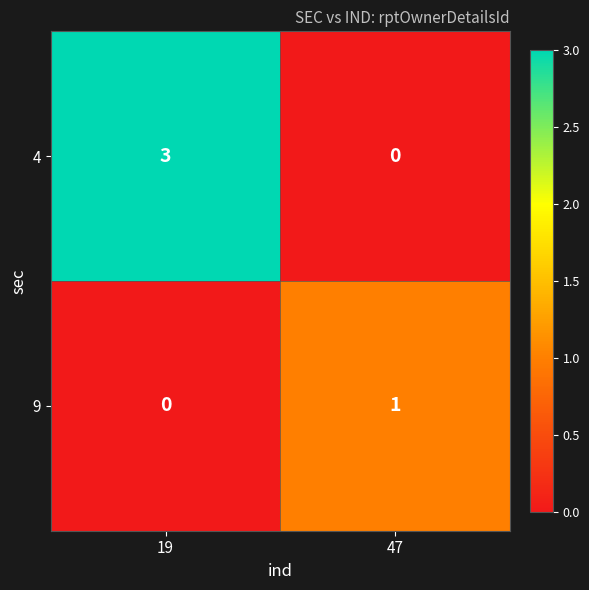

Where is 9 nearest to the value 0?

19